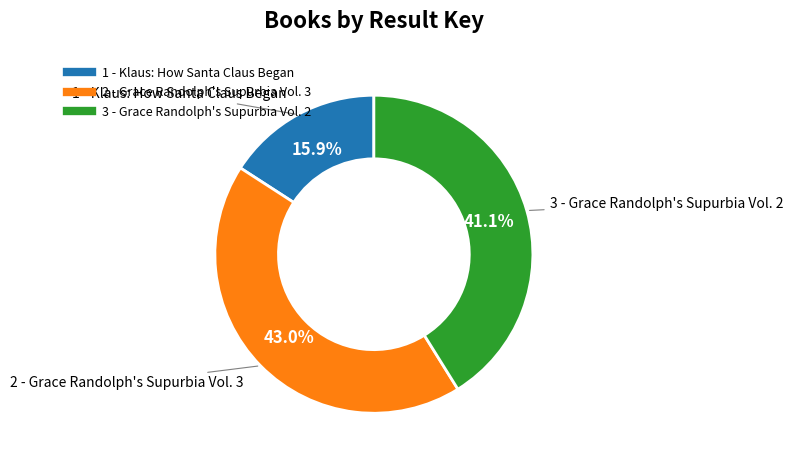

What is the smallest slice in the pie chart?

1 - Klaus: How Santa Claus Began